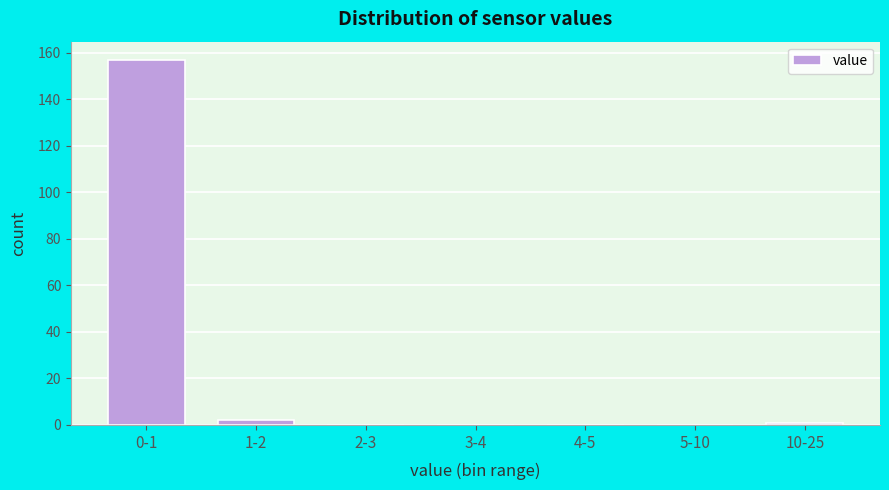

Reading right to left, list all the values displayed in this chart.

10-25=1	5-10=0	4-5=0	3-4=0	2-3=0	1-2=2	0-1=157